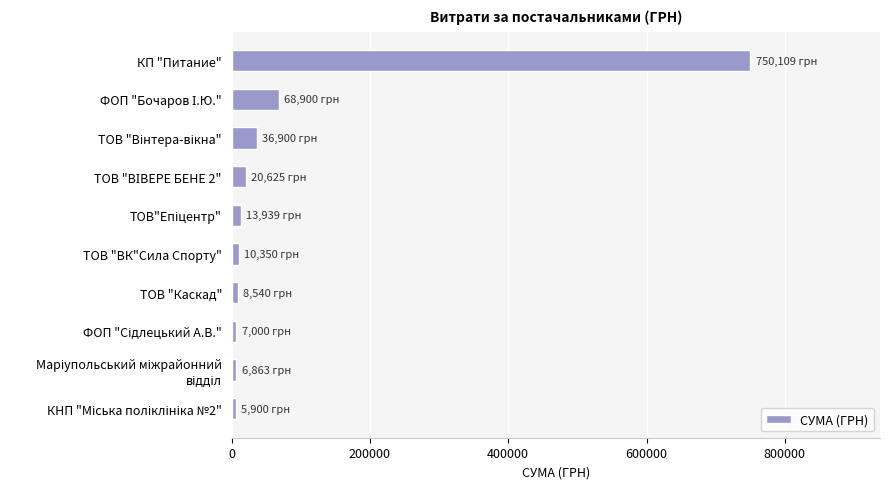

What is the value of the 2nd bar from the top?

68900.0